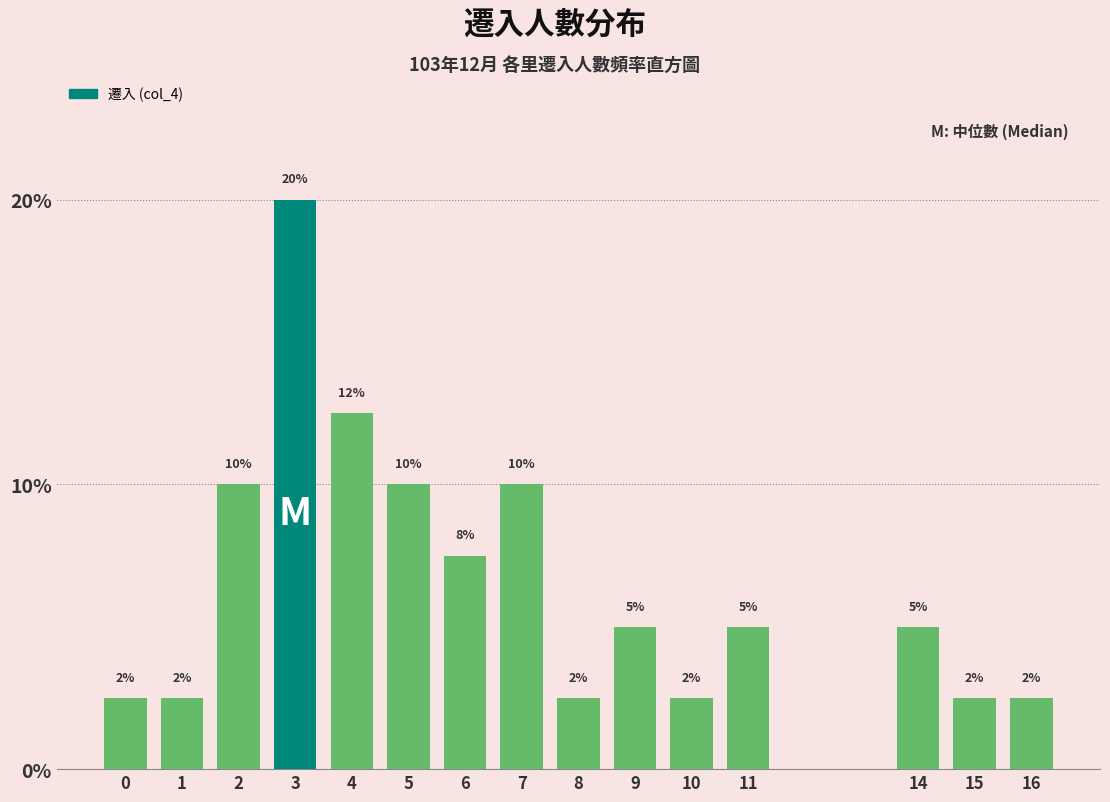

Are the bars horizontal?

No